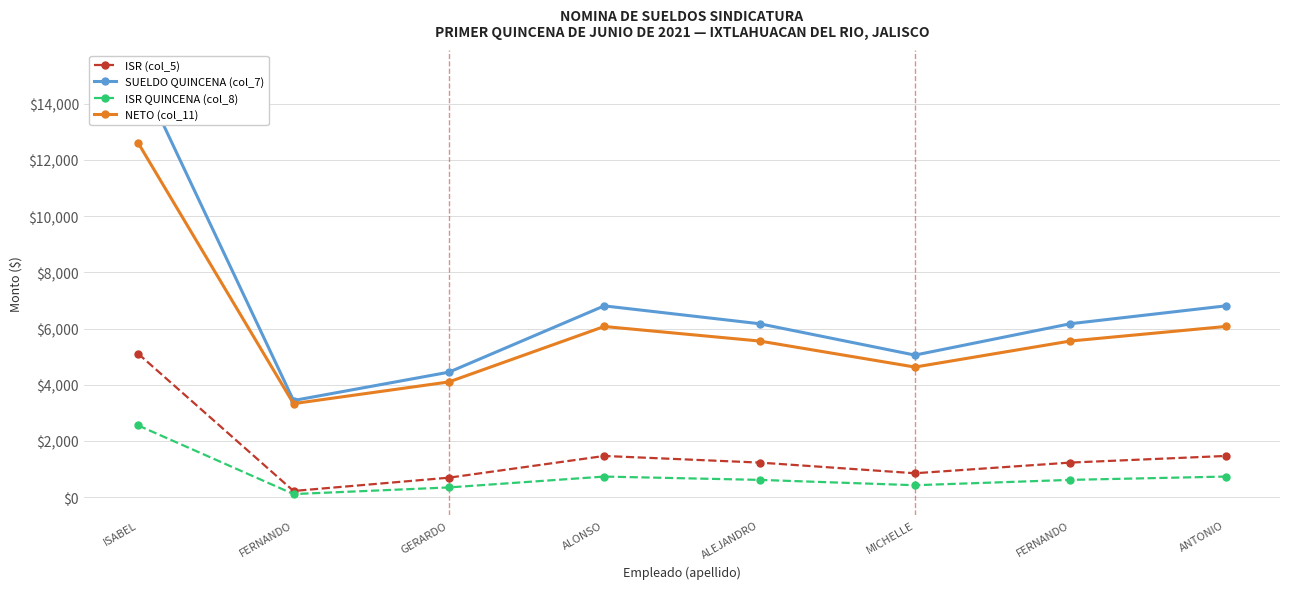

At which category does SUELDO QUINCENA (col_7) reach its first local valley?

FERNANDO